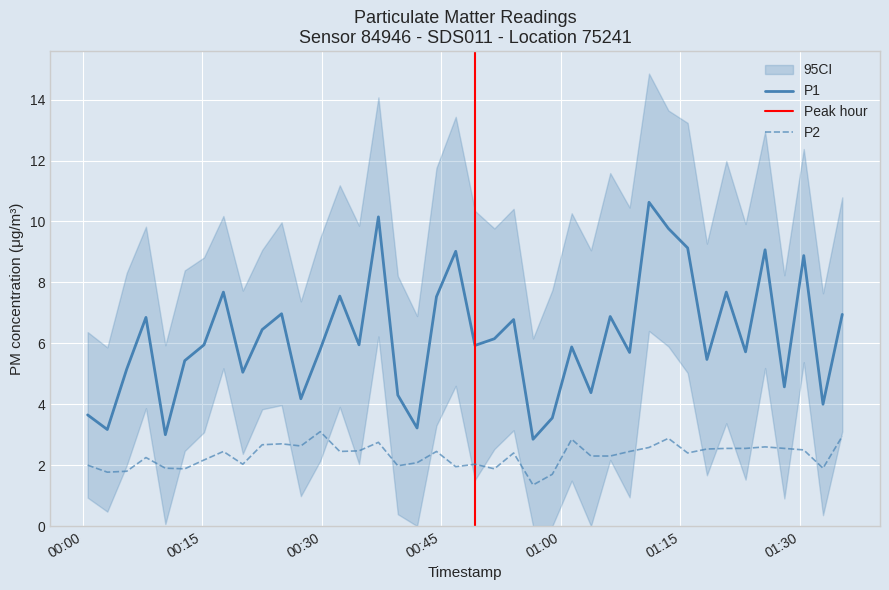

Which series has the largest total across all categories?

P1